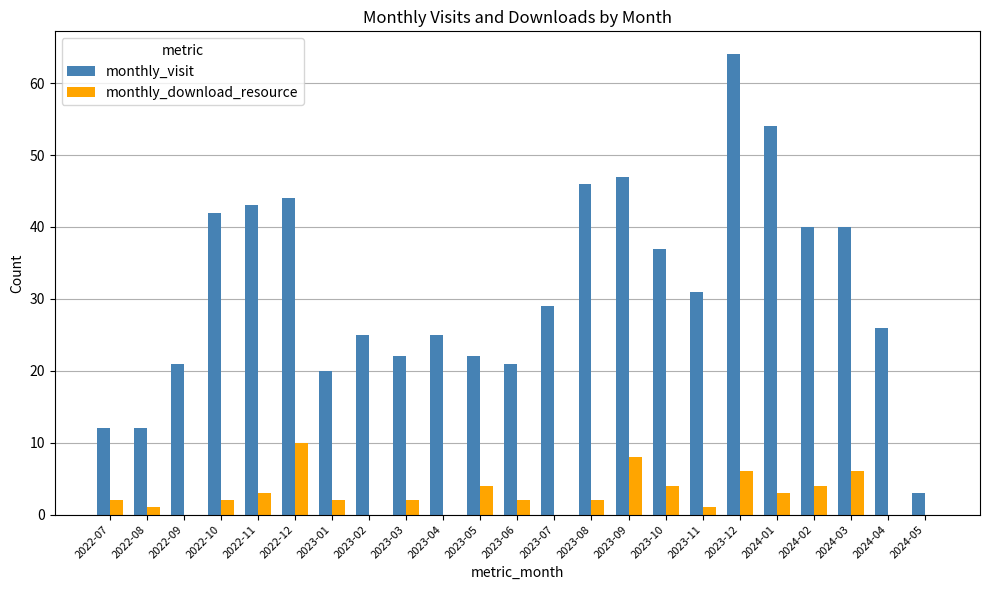

What is the sum of all monthly_visit values?

726